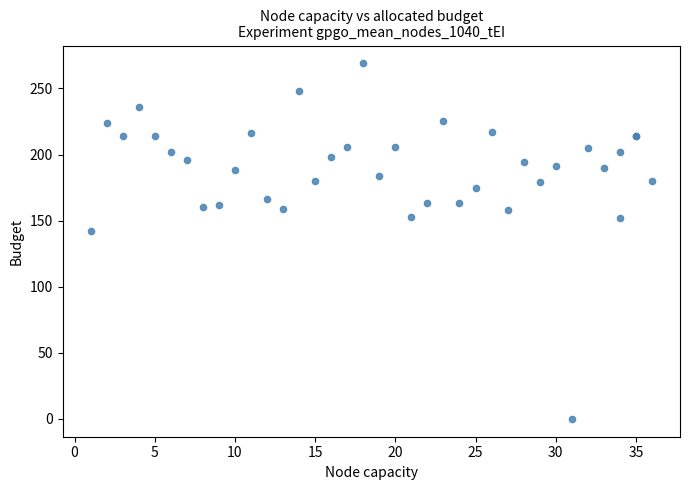

What Y value in the scatter plot is closest to 134?

142